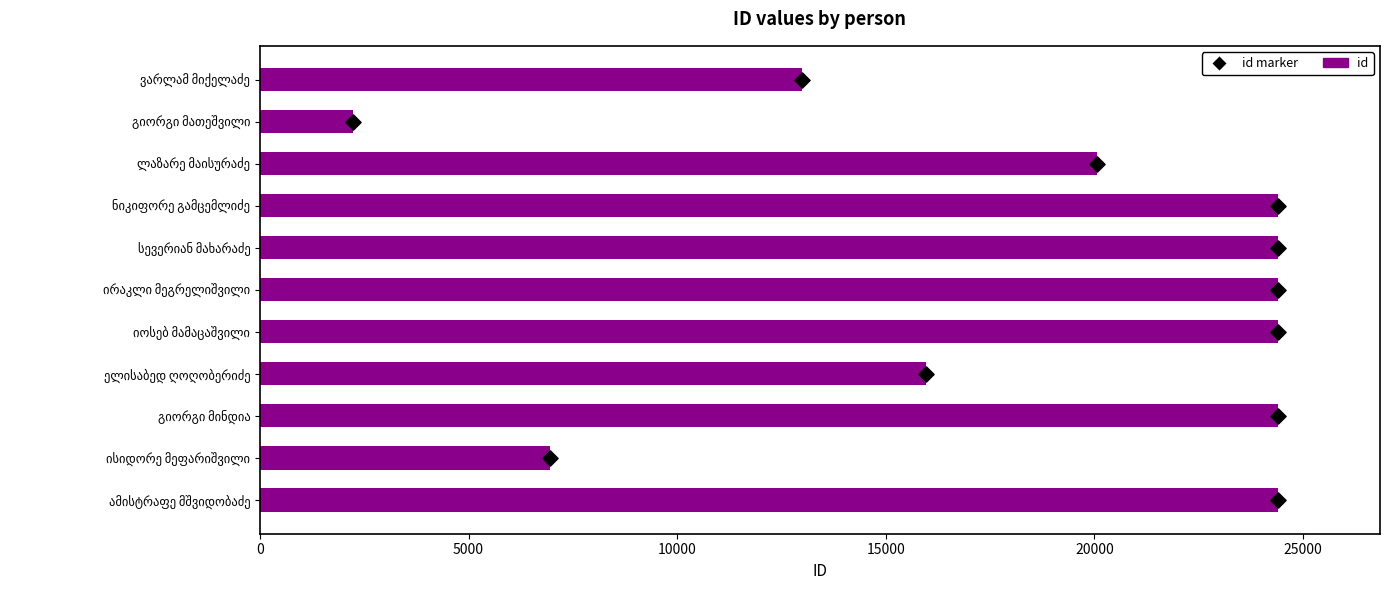

Which series has the widest spread of Y values?

id